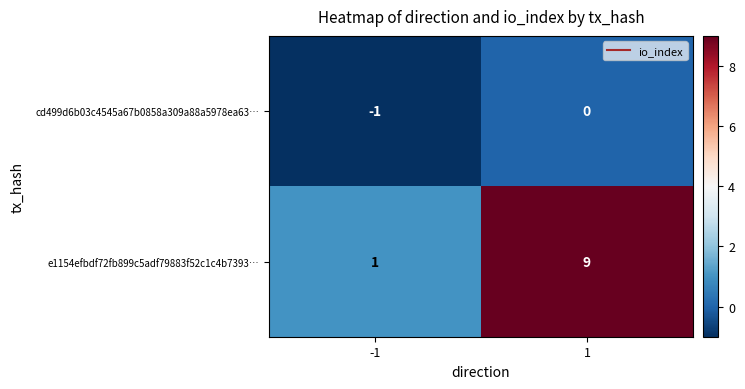

Between -1 and 1, which series saw the biggest shift?

e1154efbdf72fb899c5adf79883f52c1c4b7393…